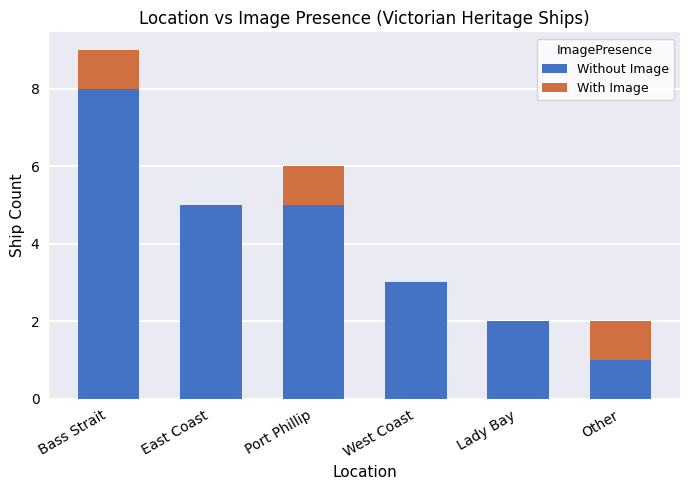

What is the total value across all series at Bass Strait?

9